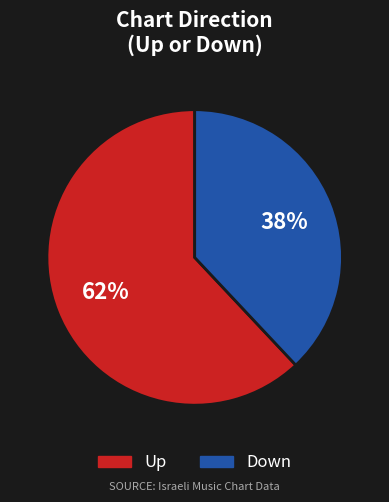

Rank the categories by value from highest to lowest.

Up, Down